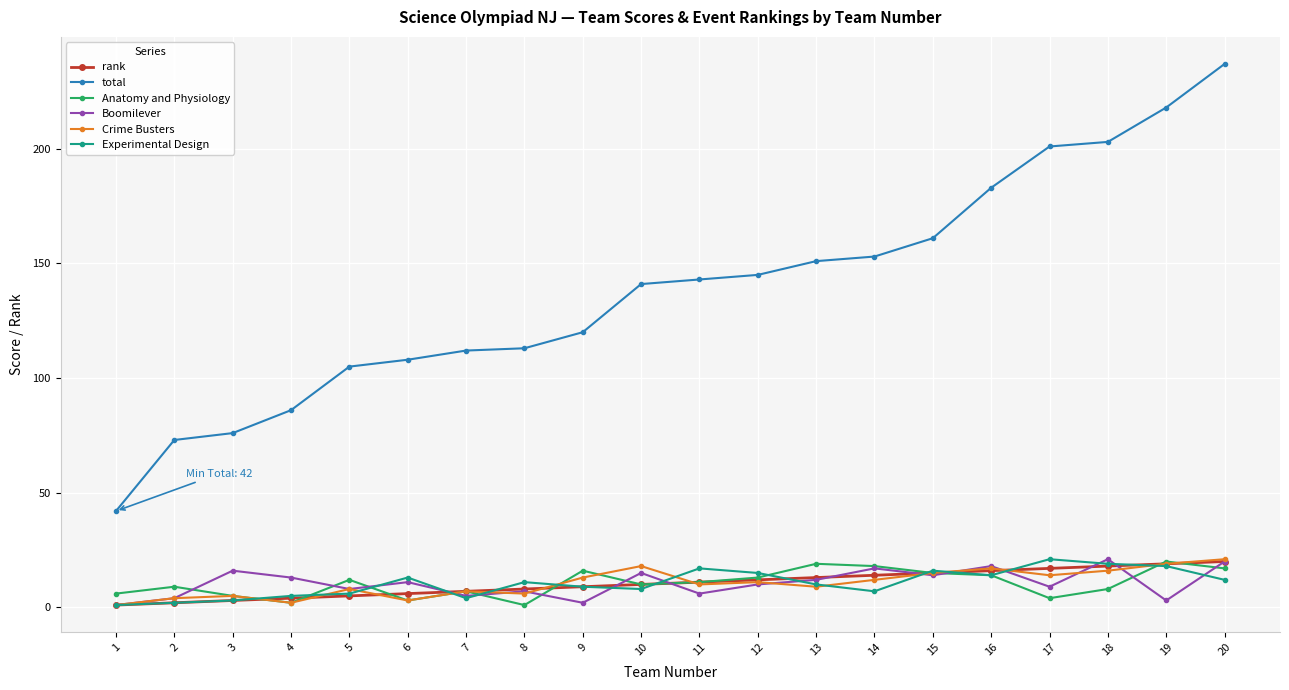

True or false: Boomilever has more than 1 interior local peaks.

True